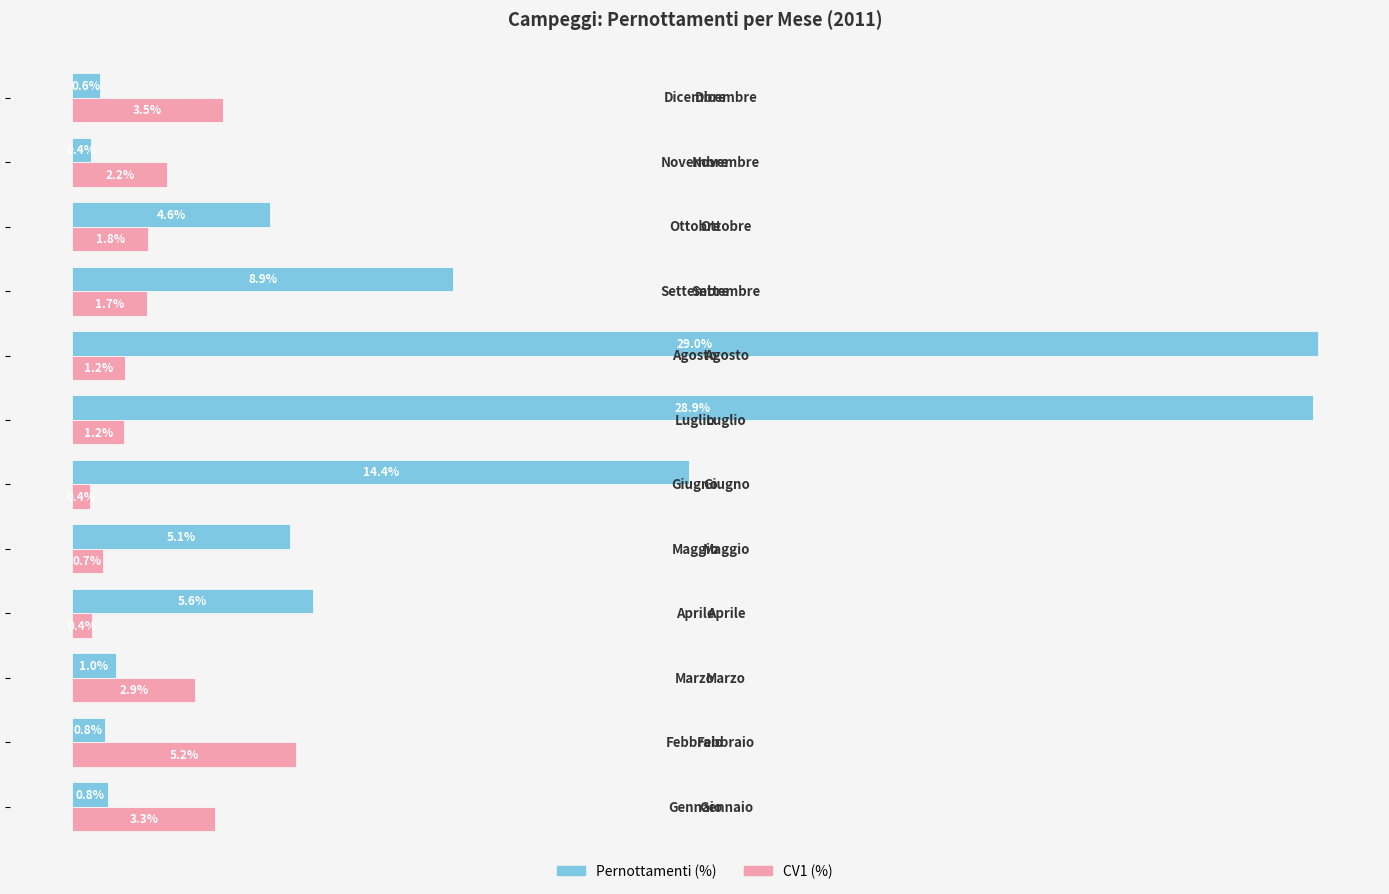

List the series in order of their overall mean, lowest first.

CV1 (%), Pernottamenti (%)